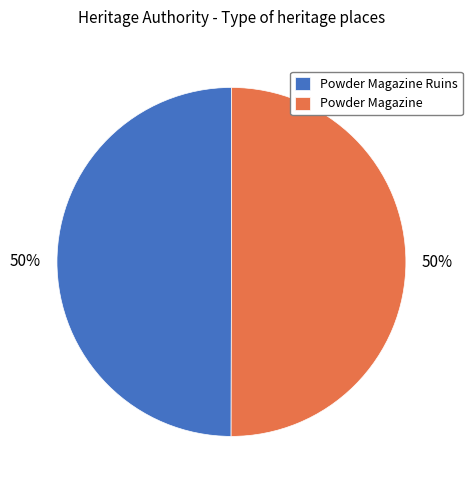

Do Powder Magazine and Powder Magazine Ruins together represent more than half of the pie?

Yes